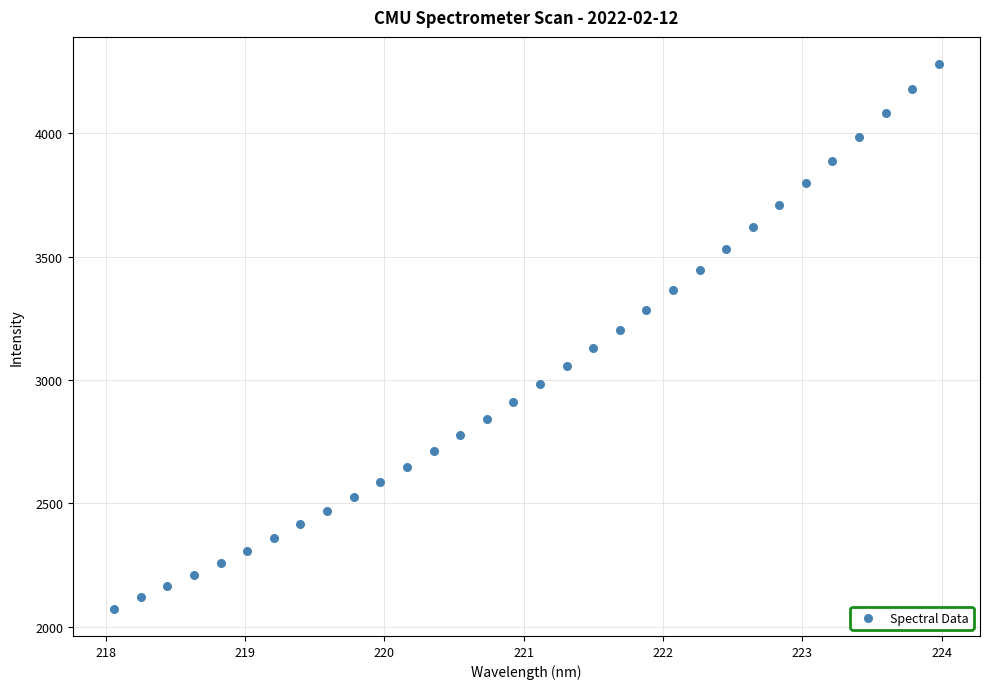

What is the range of X values (max minus min)?

5.9